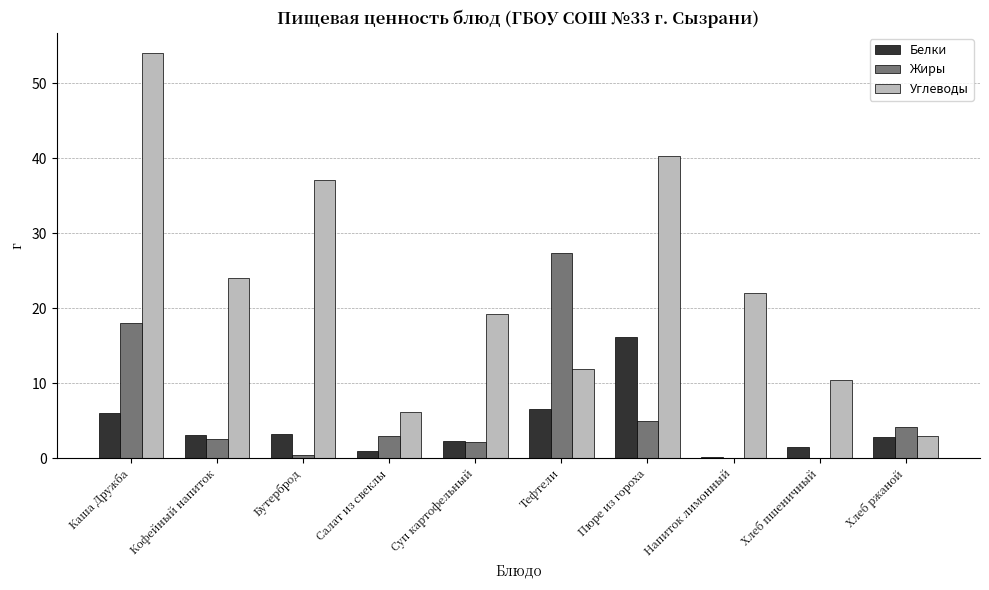

Which label corresponds to the largest value in the chart?

Каша Дружба